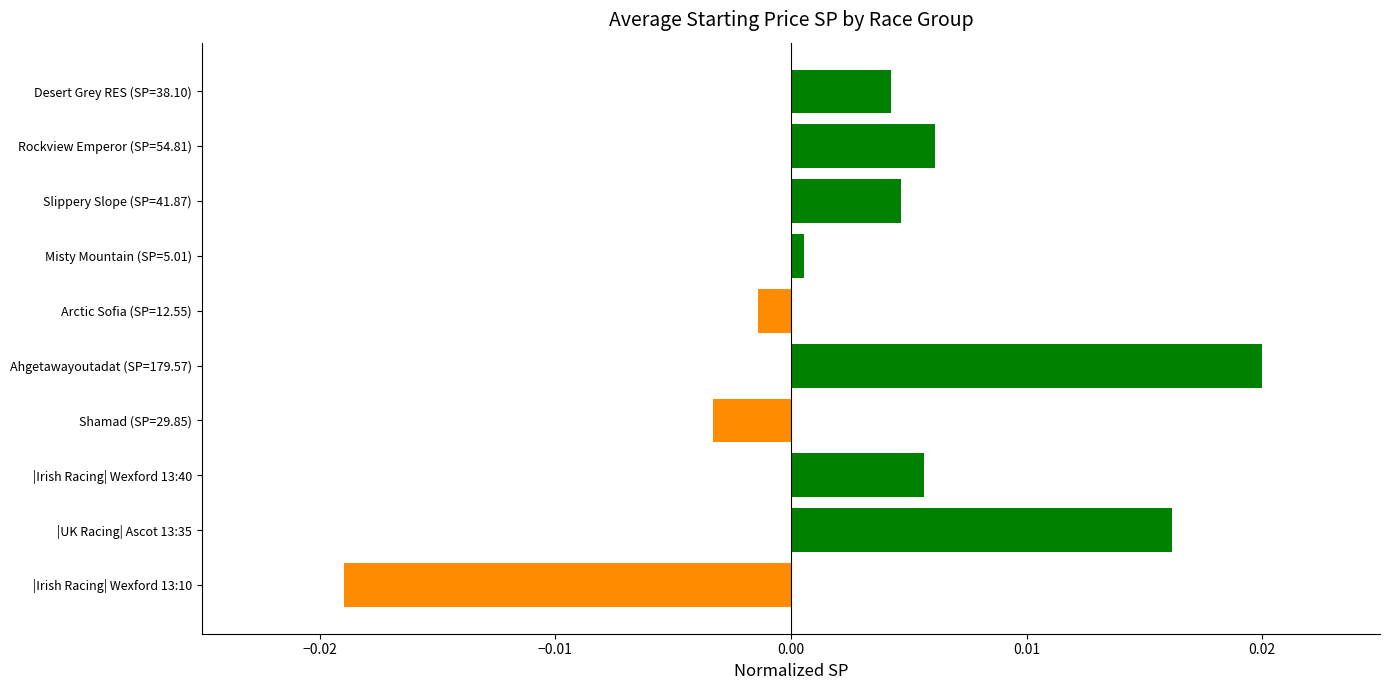

Does the chart contain stacked bars?

No